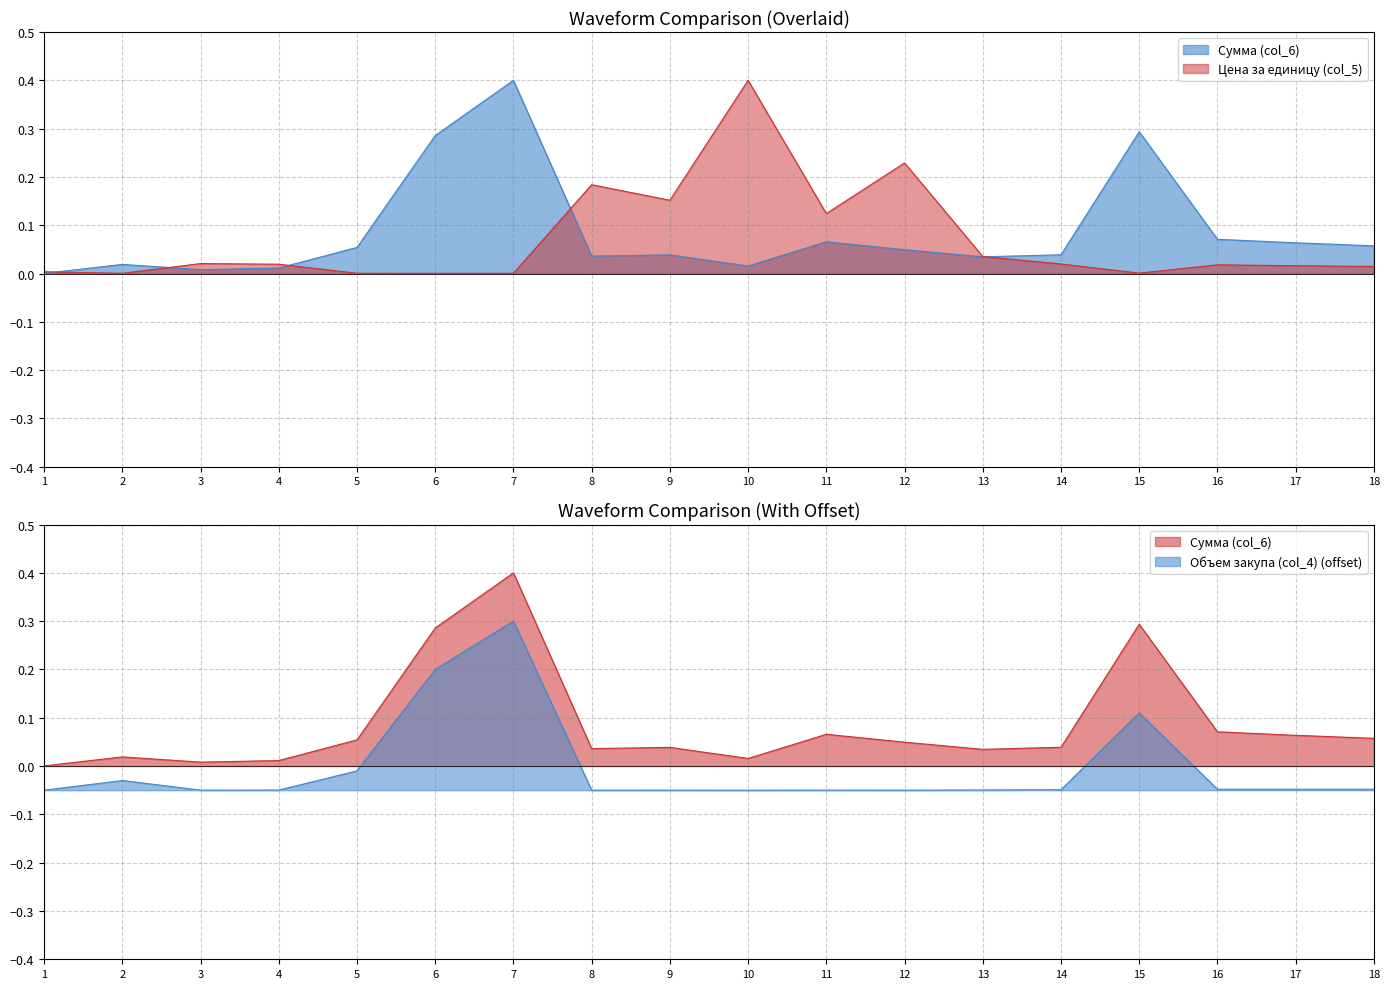

Rank the categories by Объем закупа (col_4) value from highest to lowest.

7, 6, 15, 5, 2, 16, 17, 18, 14, 13, 4, 11, 3, 9, 12, 8, 1, 10